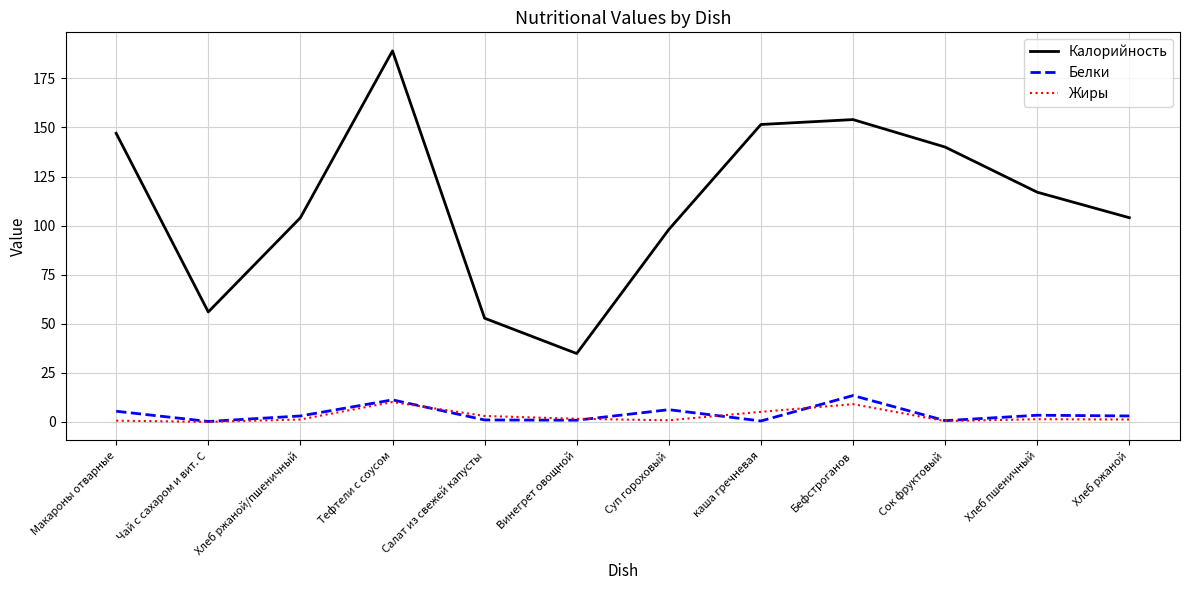

Rank the series by their maximum value, from lowest to highest.

Жиры, Белки, Калорийность